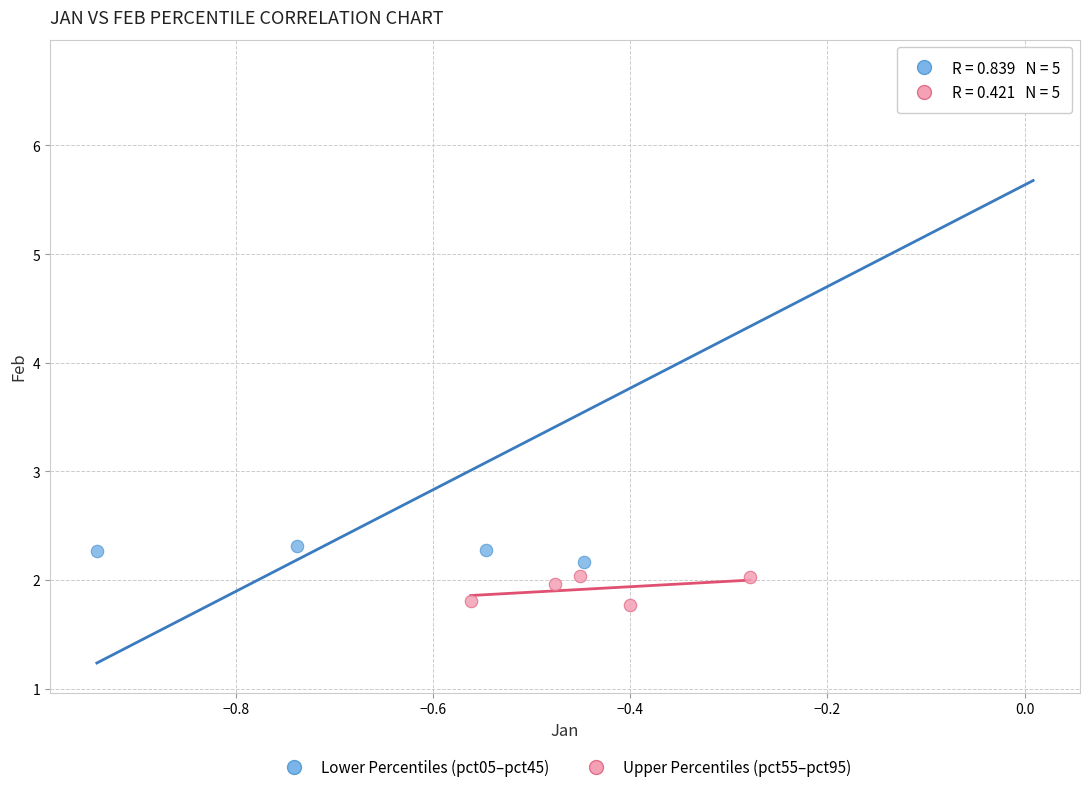

Which series reaches the minimum Y coordinate?

Upper Percentiles (pct55–pct95)